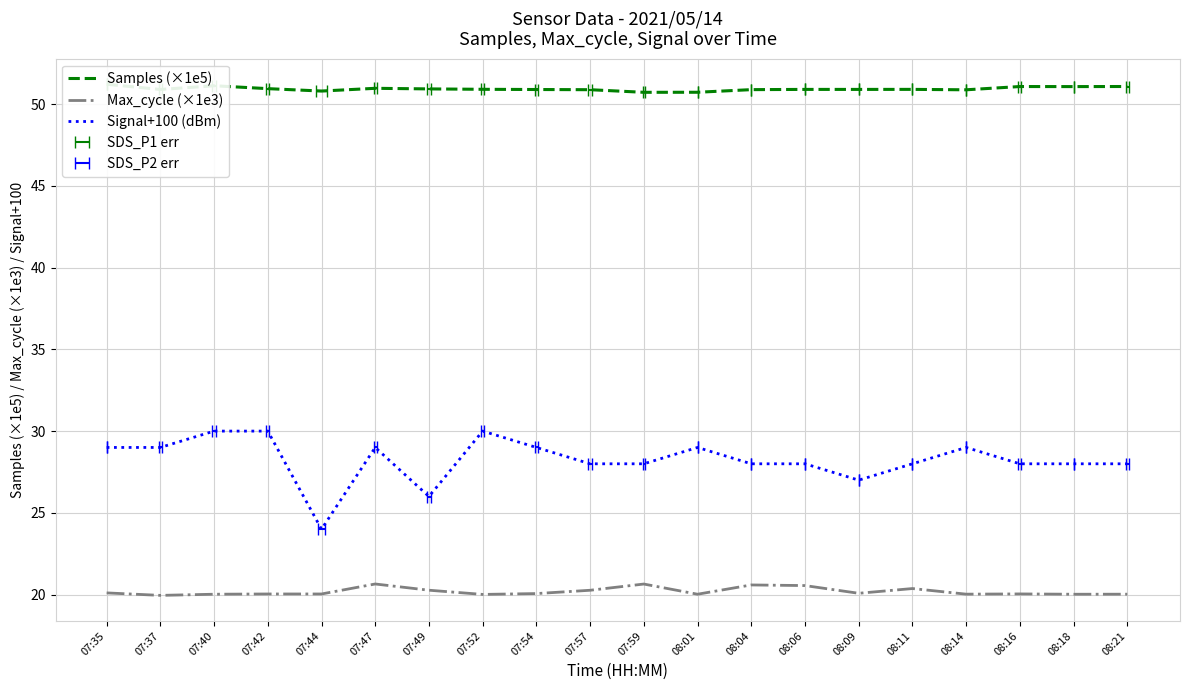

Rank the series at 07:59 from highest to lowest value.

Samples (×1e5), Signal+100 (dBm), Max_cycle (×1e3)